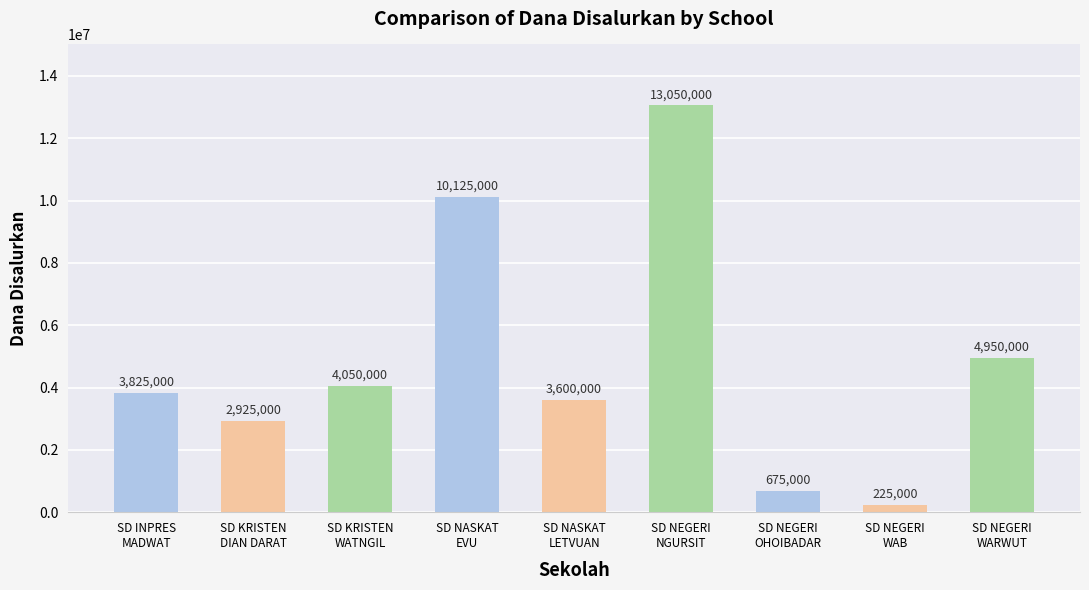

Rank the categories by value from highest to lowest.

SD NEGERI
NGURSIT, SD NASKAT
EVU, SD NEGERI
WARWUT, SD KRISTEN
WATNGIL, SD INPRES
MADWAT, SD NASKAT
LETVUAN, SD KRISTEN
DIAN DARAT, SD NEGERI
OHOIBADAR, SD NEGERI
WAB